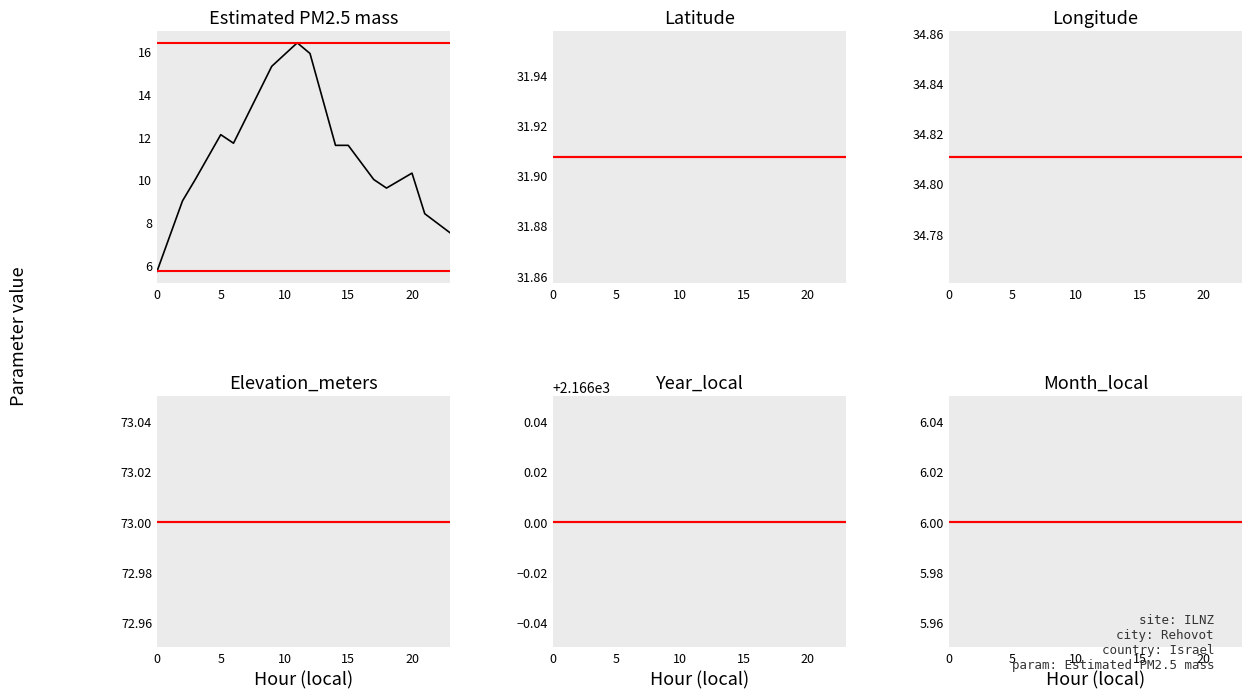

What is the greatest value displayed?

2166.0